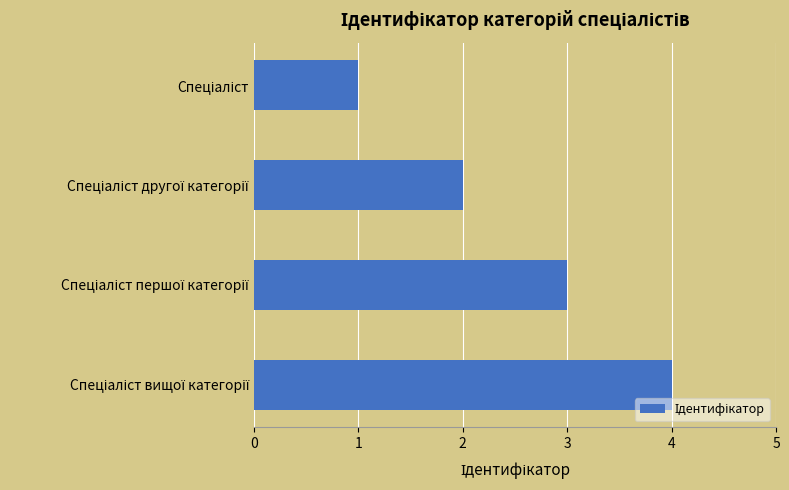

What is the sum of all values?

10